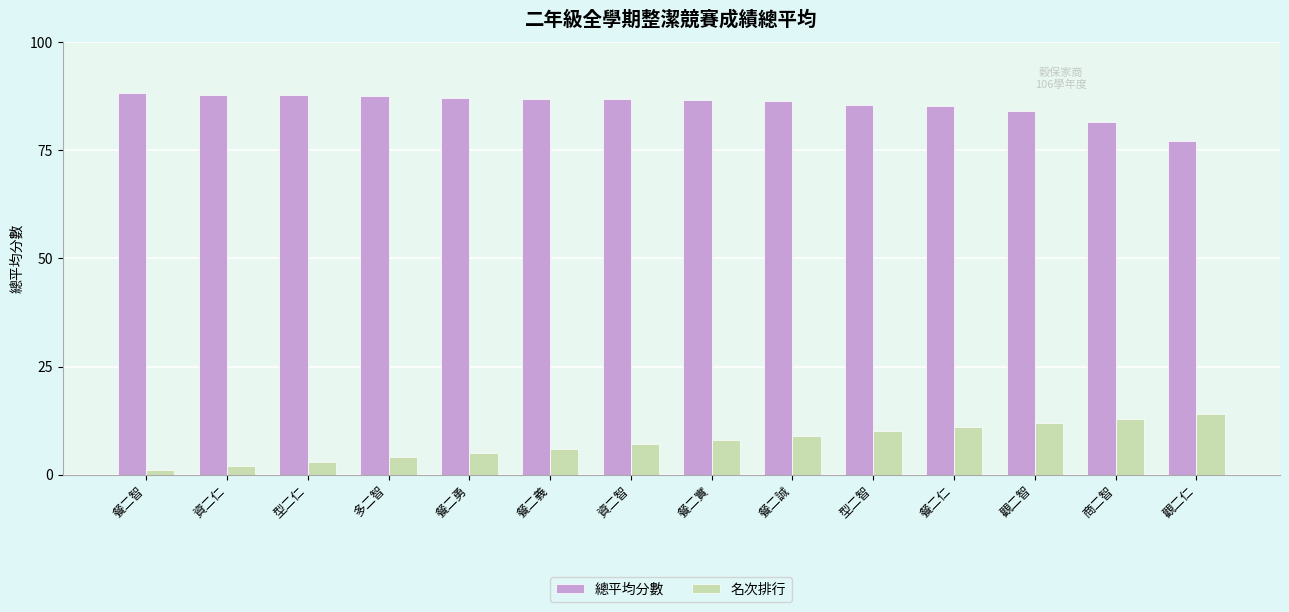

What is the spread (max minus min) of values at 餐二勇?

82.2